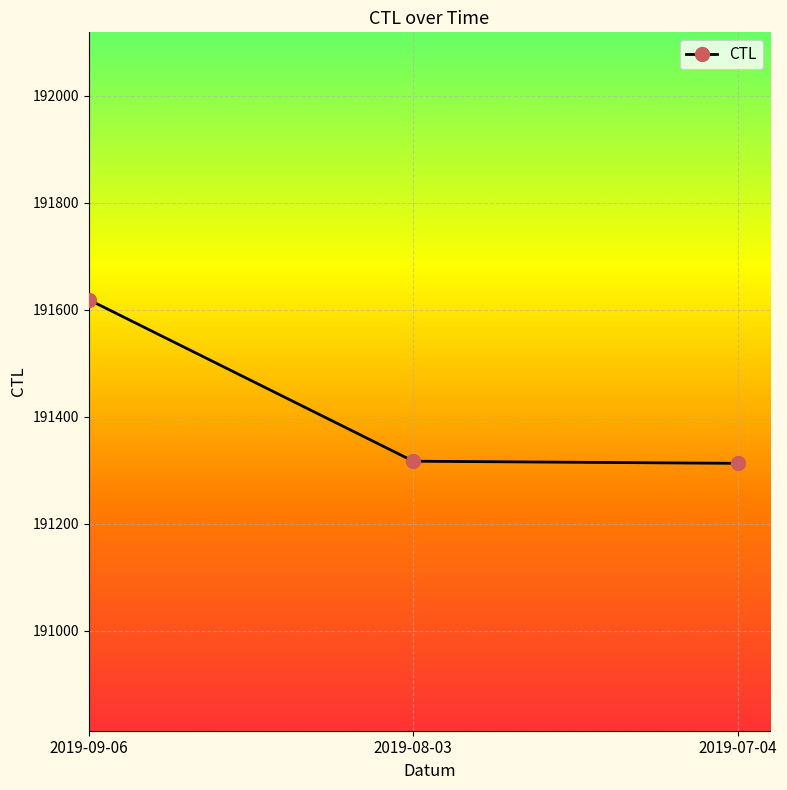

What is the change in value from 2019-09-06 to 2019-08-03?

-302